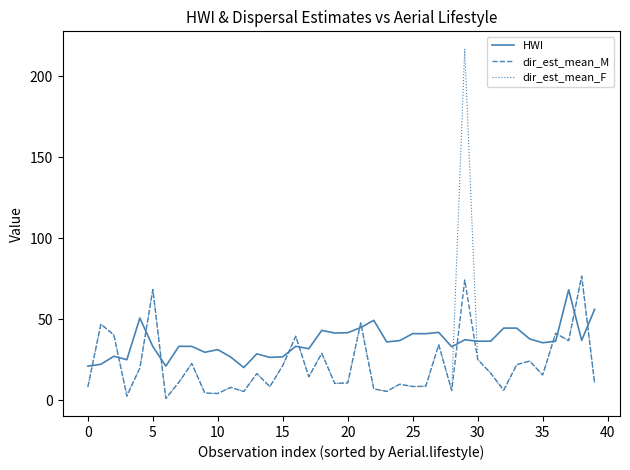

Which series has the largest total across all categories?

HWI